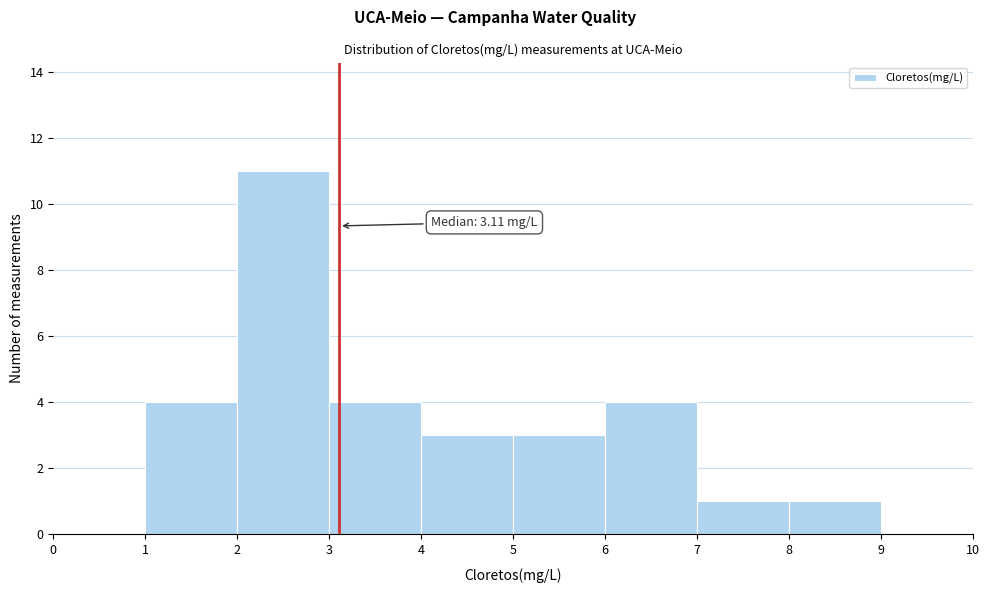

Which range on the x-axis has the tallest bar?

2 to 3